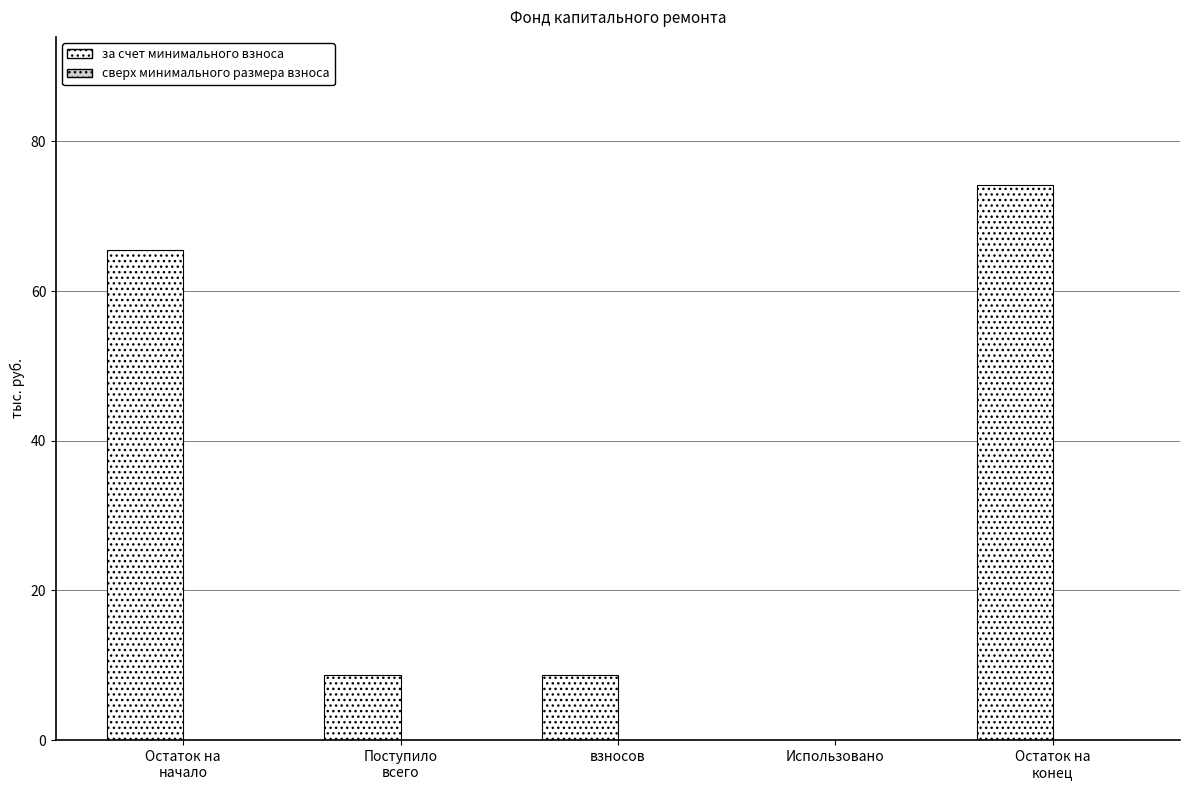

What is the greatest value displayed?

74.1